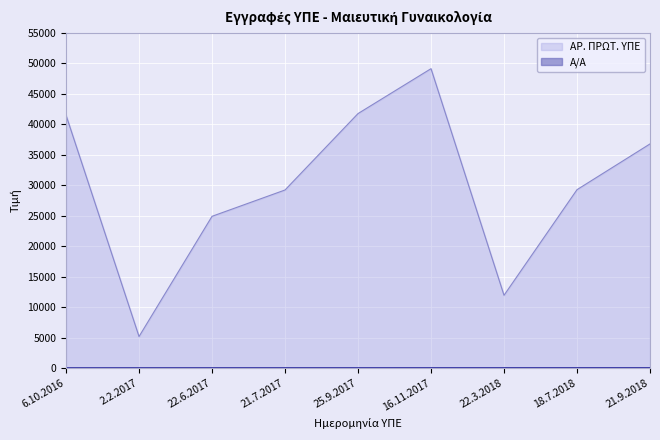

True or false: Α/Α and ΑΡ. ΠΡΩΤ. ΥΠΕ intersect in this chart.

False